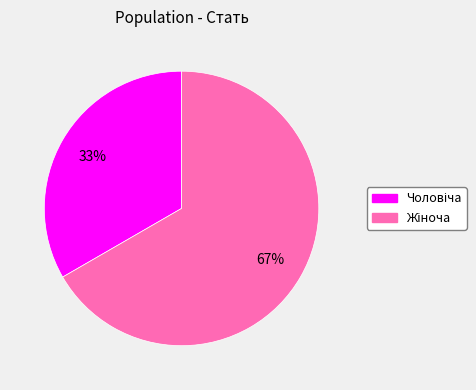

Is there any slice that represents more than half of the pie?

Yes